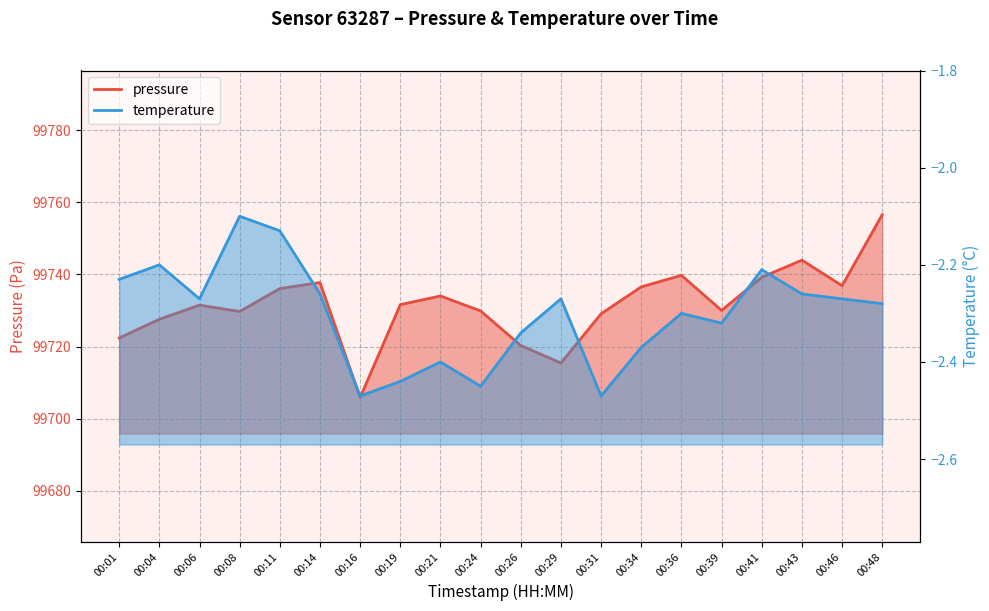

True or false: temperature and pressure cross at least once.

False